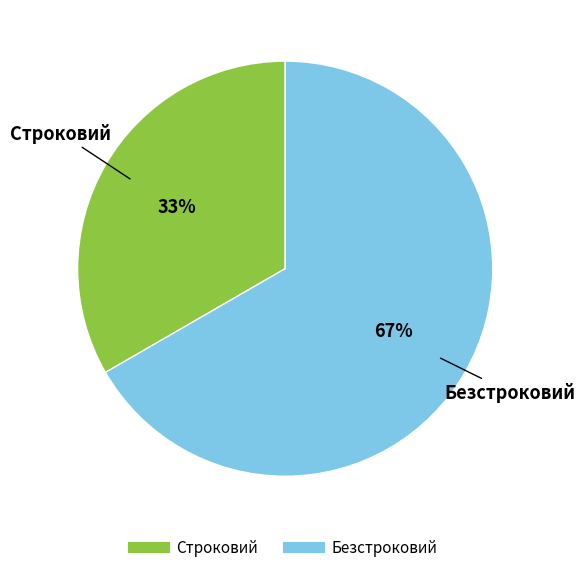

What is the smallest slice in the pie chart?

Строковий